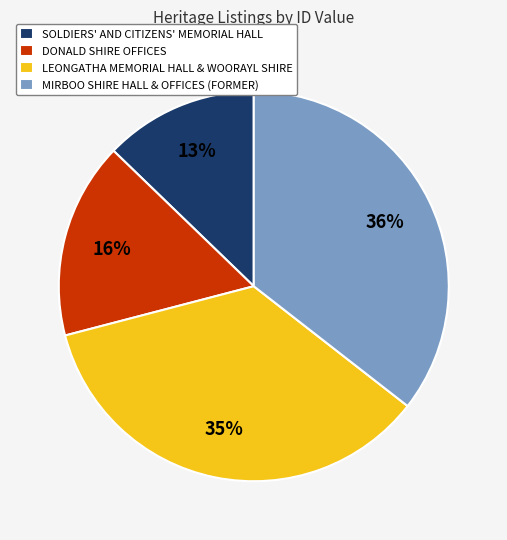

Between MIRBOO SHIRE HALL & OFFICES (FORMER) and SOLDIERS' AND CITIZENS' MEMORIAL HALL, which is larger?

MIRBOO SHIRE HALL & OFFICES (FORMER)